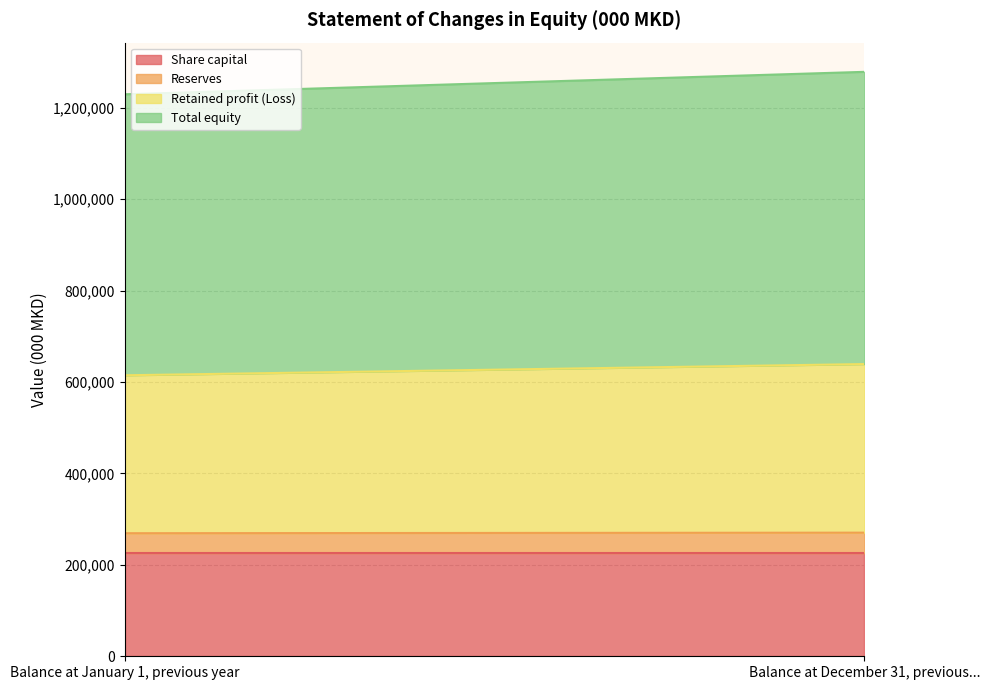

Reading left to right, transcribe all the data shown in this chart.

Share capital: Balance at January 1, previous year=225648	Balance at December 31, previous year=225648
Reserves: Balance at January 1, previous year=43540	Balance at December 31, previous year=44766
Retained profit (Loss): Balance at January 1, previous year=345505	Balance at December 31, previous year=368815
Total equity: Balance at January 1, previous year=614693	Balance at December 31, previous year=639229